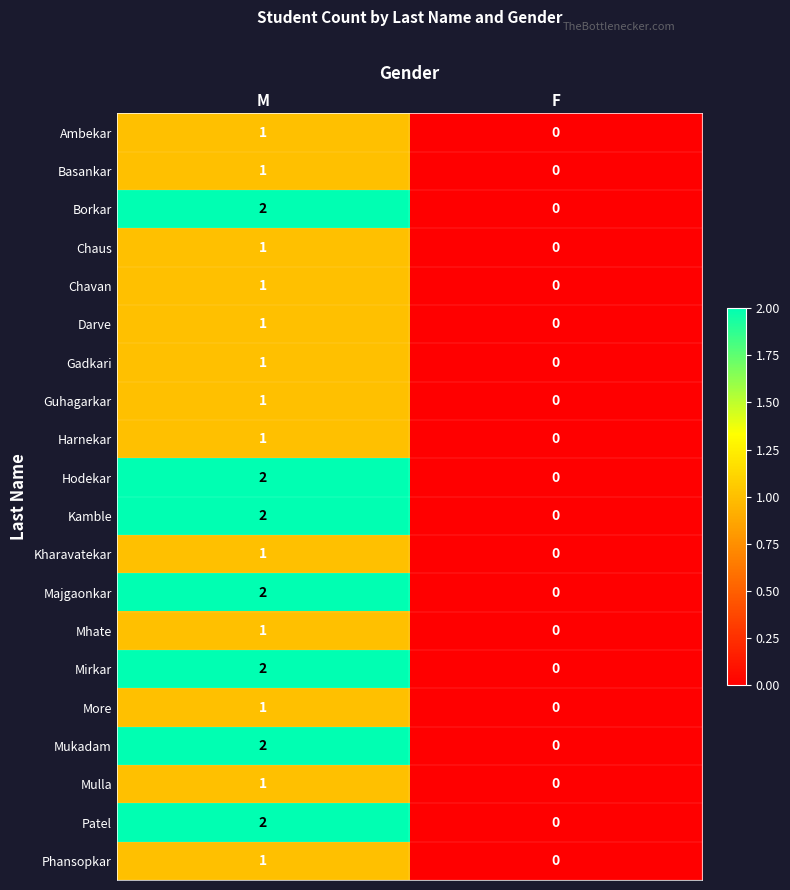

Where is Gadkari nearest to the value 0?

F